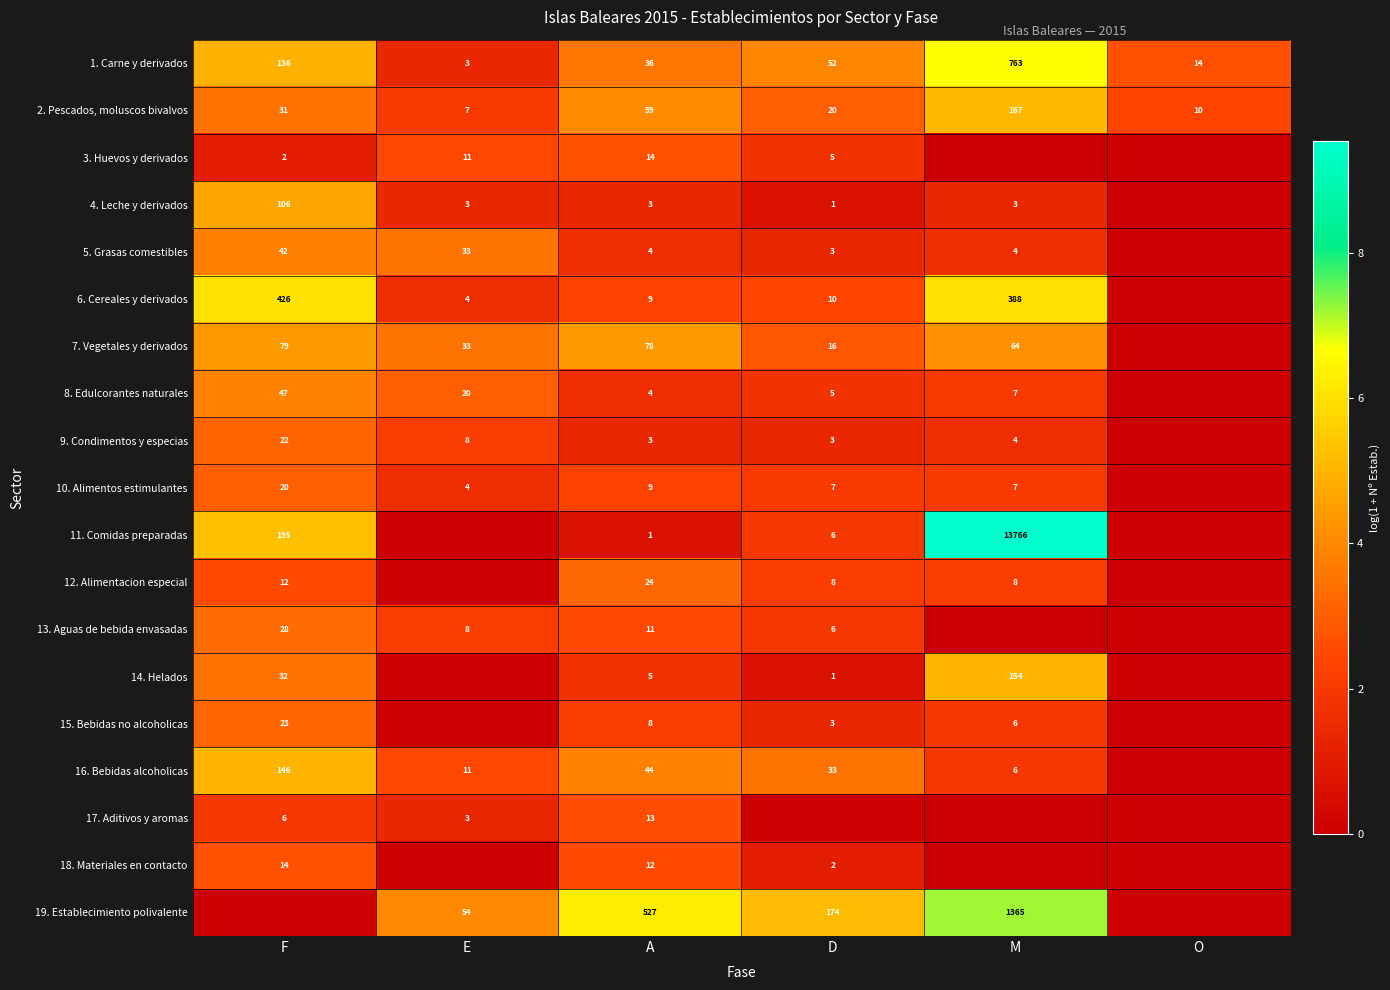

What is the maximum value shown in the chart?

9.5